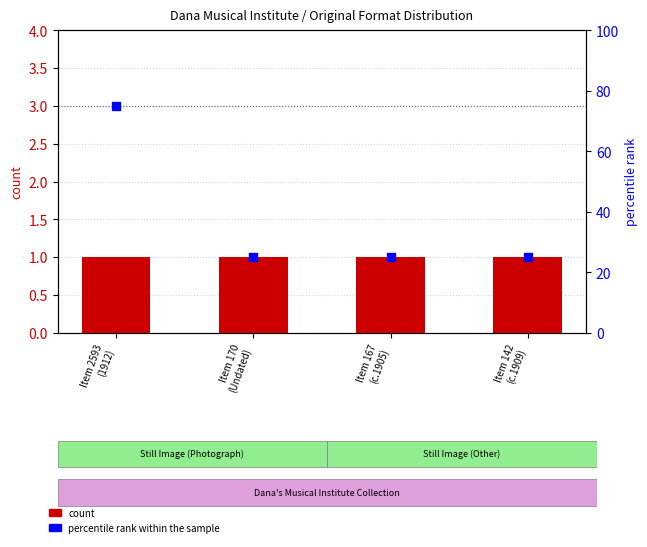

Which series contains the highest Y value?

percentile rank within the sample